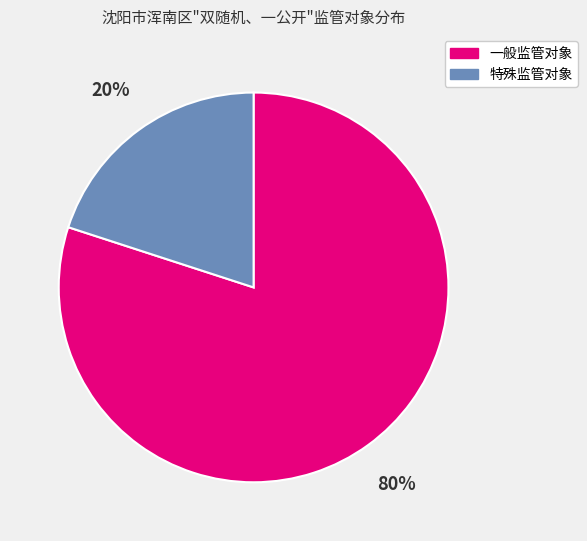

Is 一般监管对象 the majority of the pie?

Yes